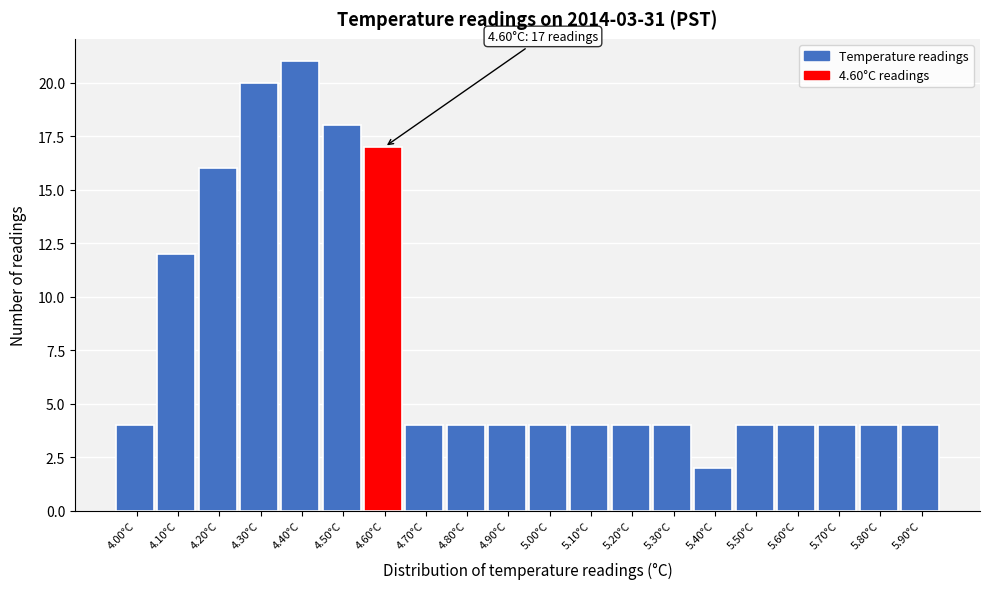

Reading right to left, list all the values displayed in this chart.

5.90°C=4	5.80°C=4	5.70°C=4	5.60°C=4	5.50°C=4	5.40°C=2	5.30°C=4	5.20°C=4	5.10°C=4	5.00°C=4	4.90°C=4	4.80°C=4	4.70°C=4	4.60°C=17	4.50°C=18	4.40°C=21	4.30°C=20	4.20°C=16	4.10°C=12	4.00°C=4